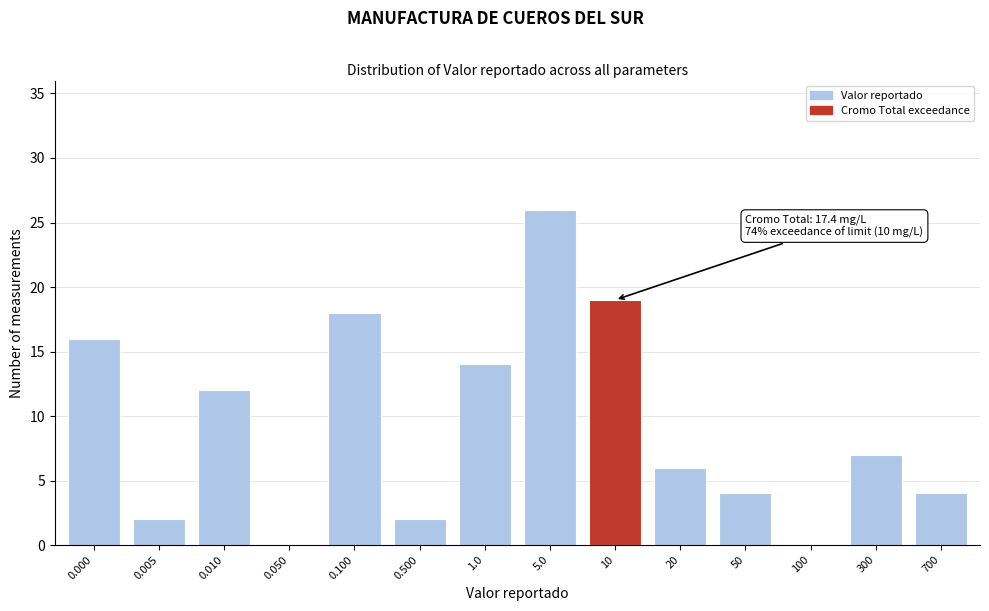

Reading right to left, list all the values displayed in this chart.

700=4	300=7	100=0	50=4	20=6	10=19	5.0=26	1.0=14	0.500=2	0.100=18	0.050=0	0.010=12	0.005=2	0.000=16